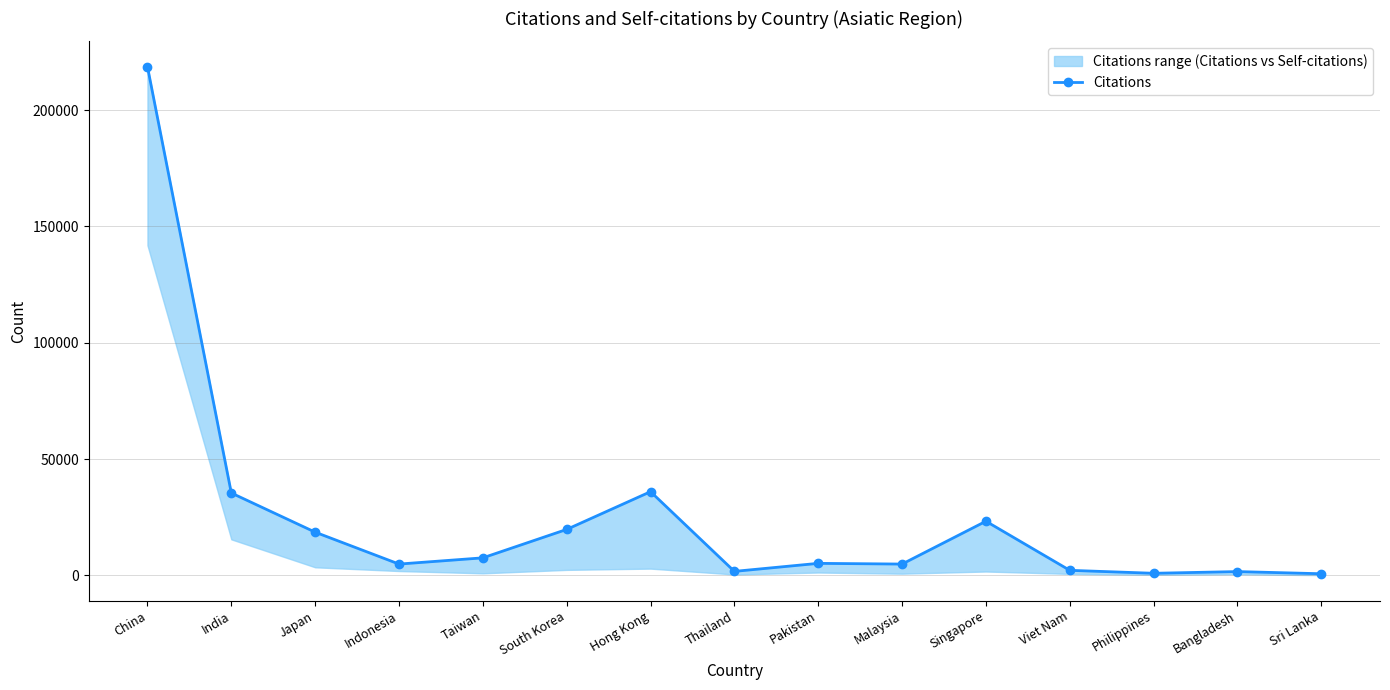

What is the difference between the values at India and Bangladesh?

33779